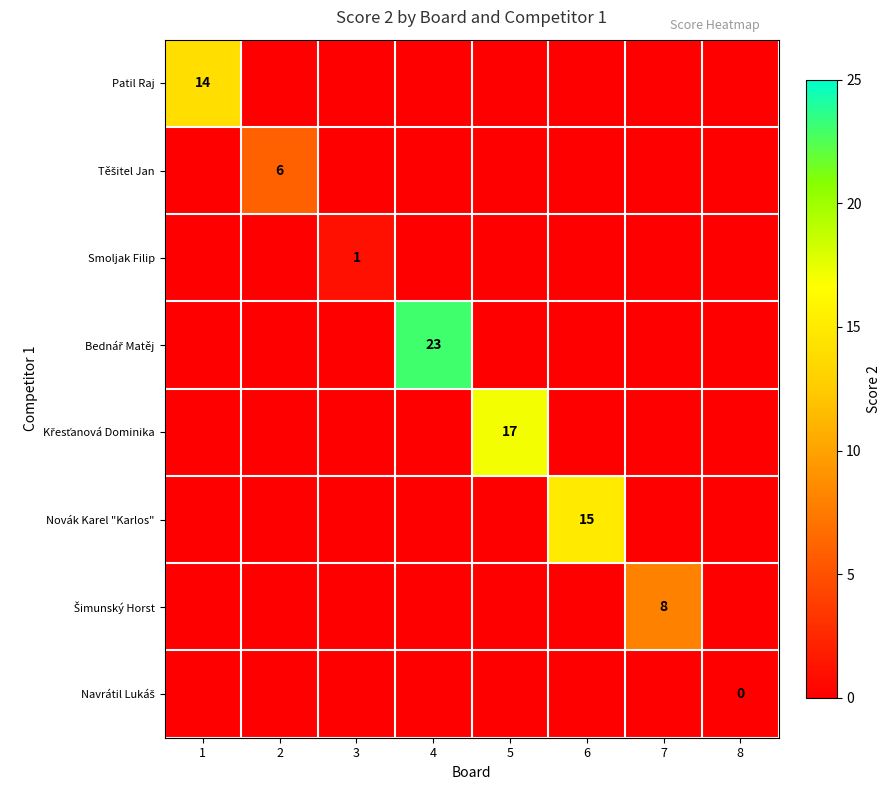

At which category does the chart reach its minimum across all series?

2